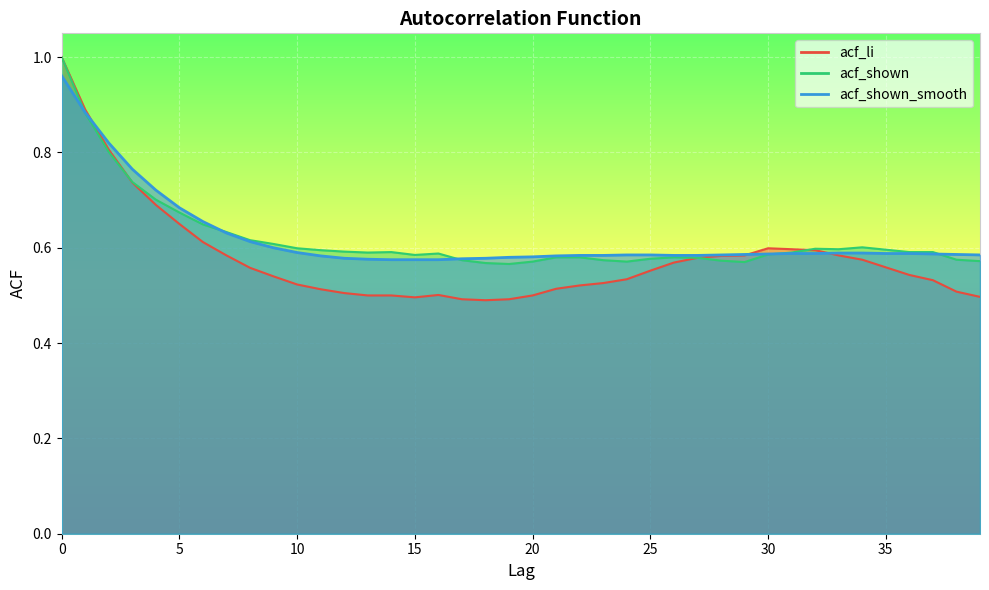

What is the difference between the maximum and second lowest values in the acf_shown_smooth series?

0.4